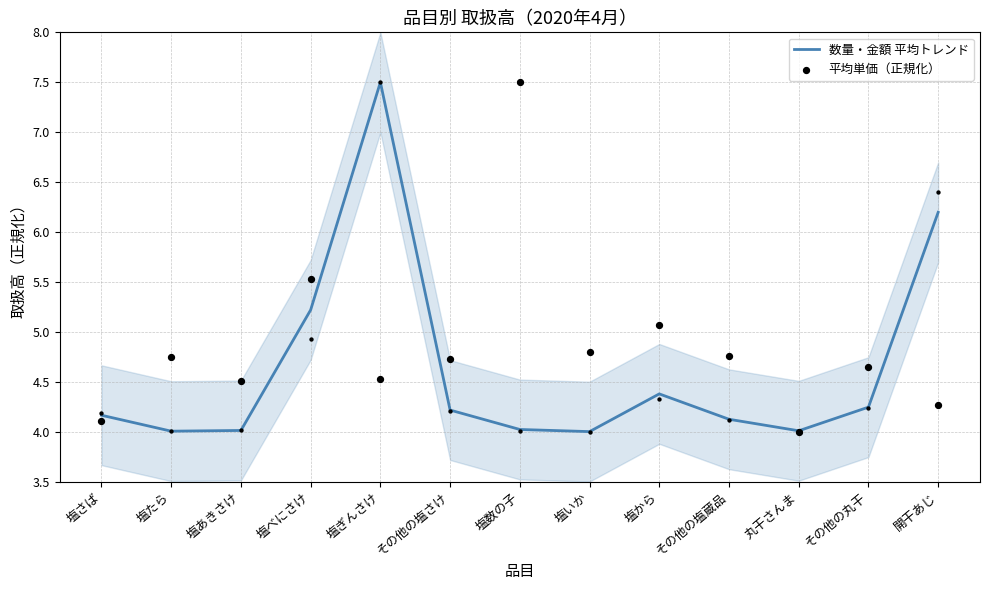

At which category is the sum across all series the highest?

塩ぎんさけ